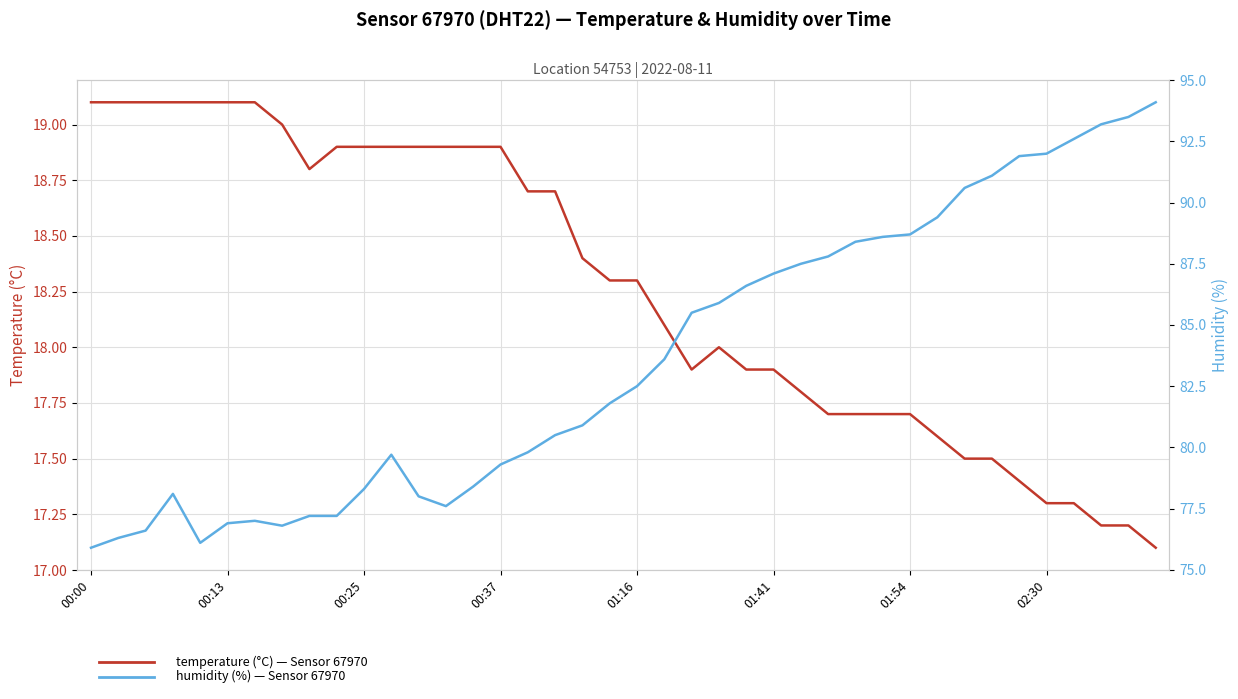

Rank the series by their maximum value, from lowest to highest.

temperature, humidity